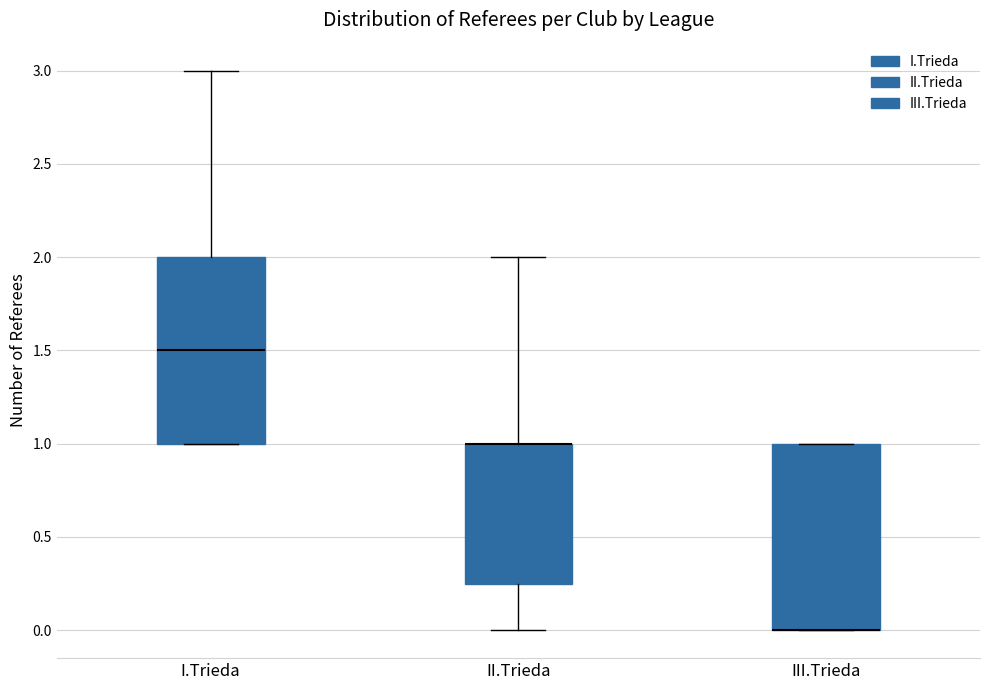

Reading left to right, read every box against the y-axis: the position of its median line, the range the box covers, and the ends of its whiskers. The values are not printed on the chart, so give them approximately, as read against the axis.

I.Trieda: median 1.50, box 1.00 to 2.00, whiskers 1.00 to 3.00
II.Trieda: median 1.00 (drawn on the box's upper edge), box 0.25 to 1.00, whiskers 0.00 to 2.00
III.Trieda: median 0.00 (drawn on the box's lower edge), box 0.00 to 1.00, whiskers 0.00 to 1.00